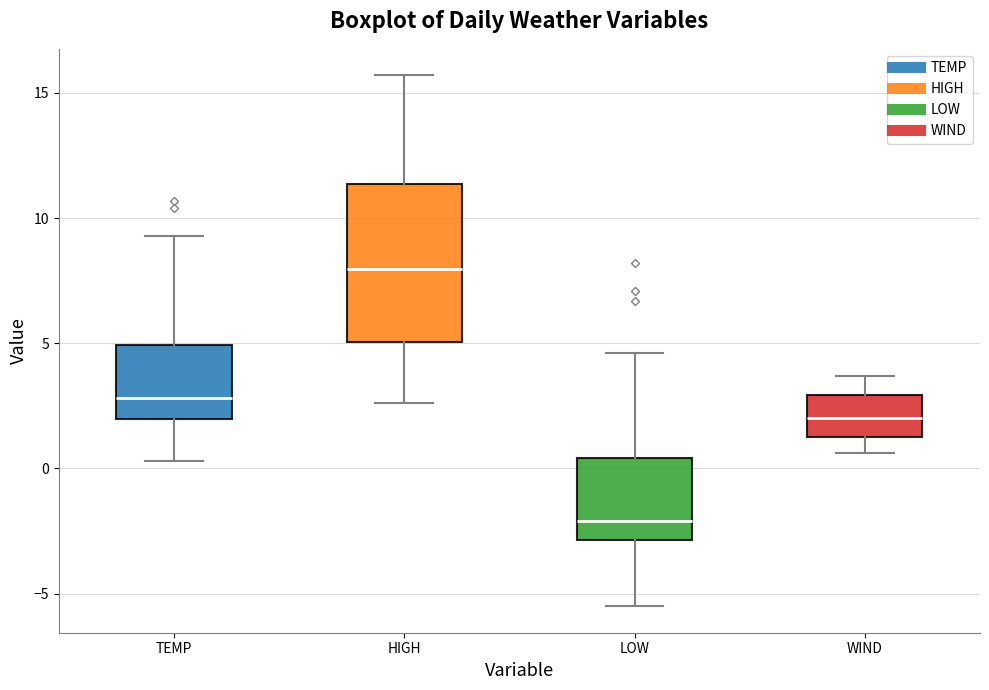

Which box is the tallest, from its lower edge to its upper edge?

HIGH